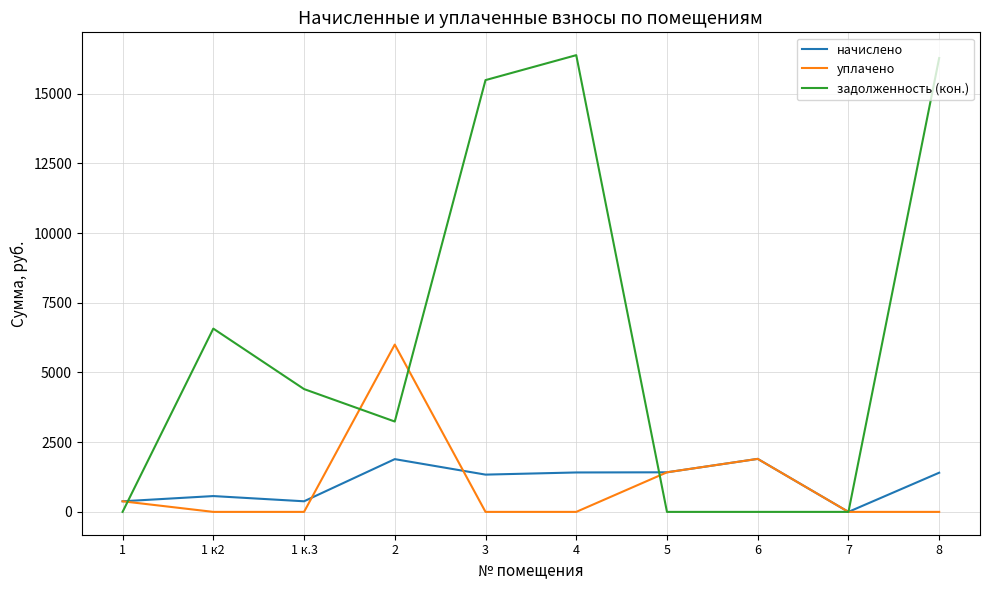

Which series has the widest spread of values?

задолженность (кон.)